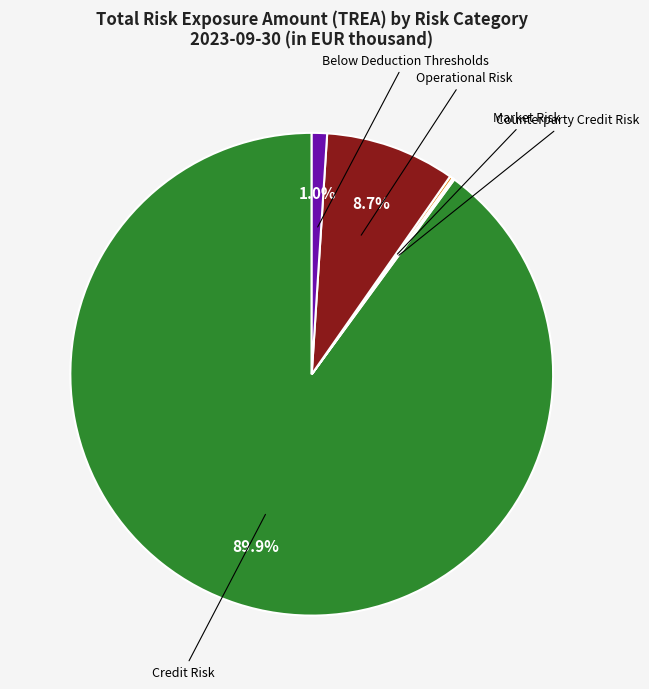

Is there a majority slice in this chart?

Yes